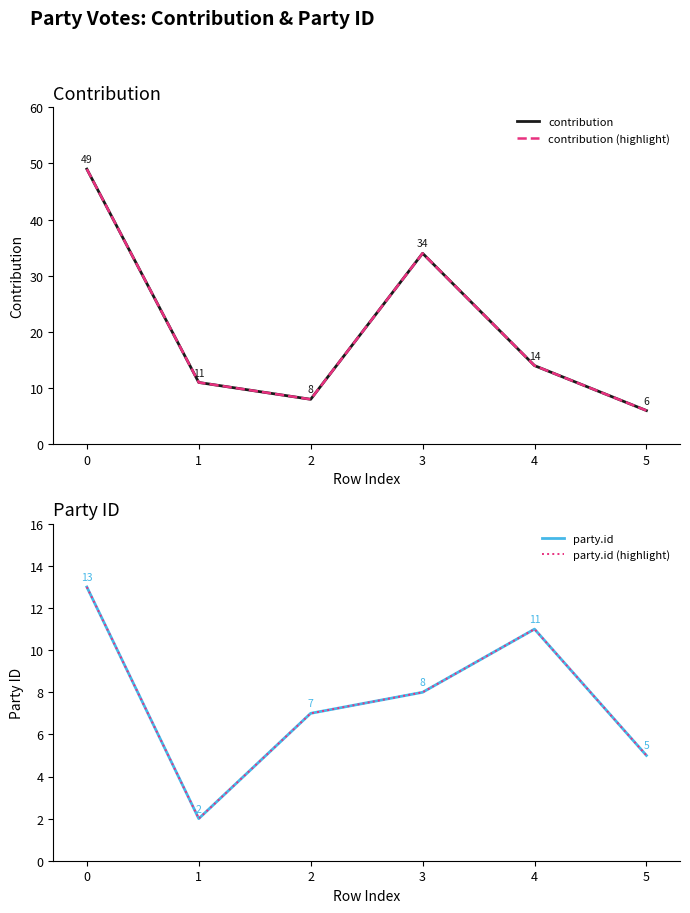

True or false: party.id (highlight) and contribution (highlight) cross at least once.

False